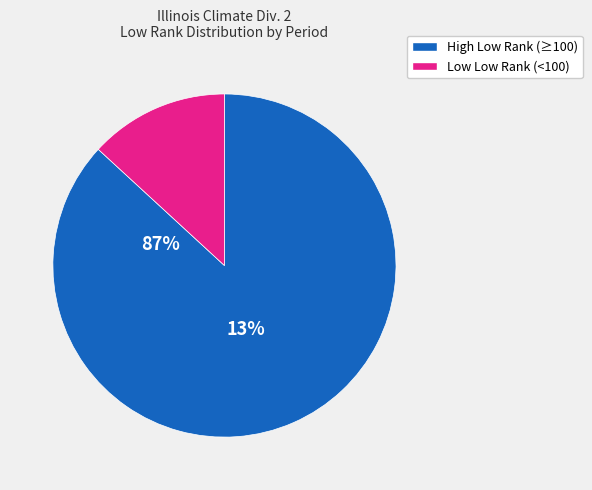

Does any single category account for the majority?

Yes